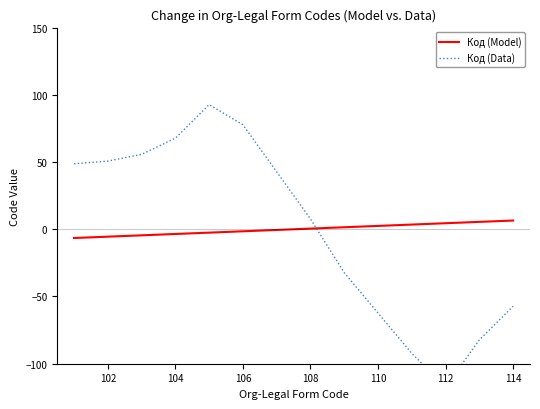

What is the highest value of the Код (Model) series?

6.5